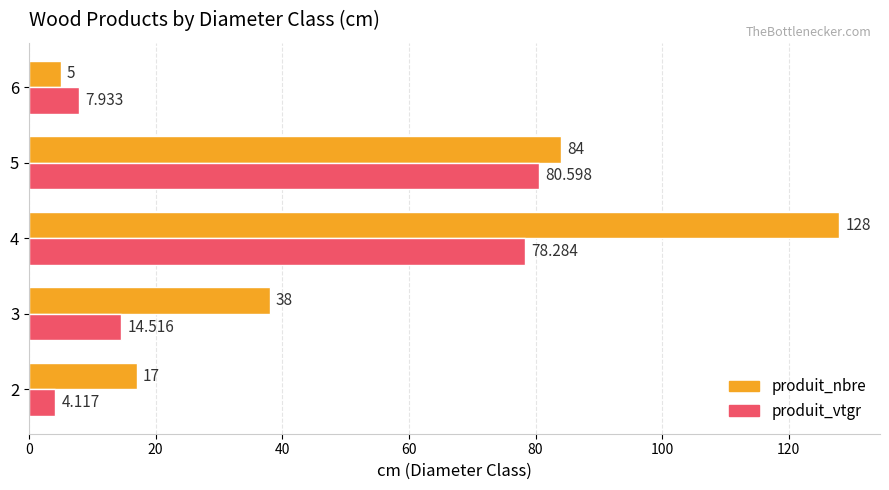

At which label is produit_nbre closest to 66?

5